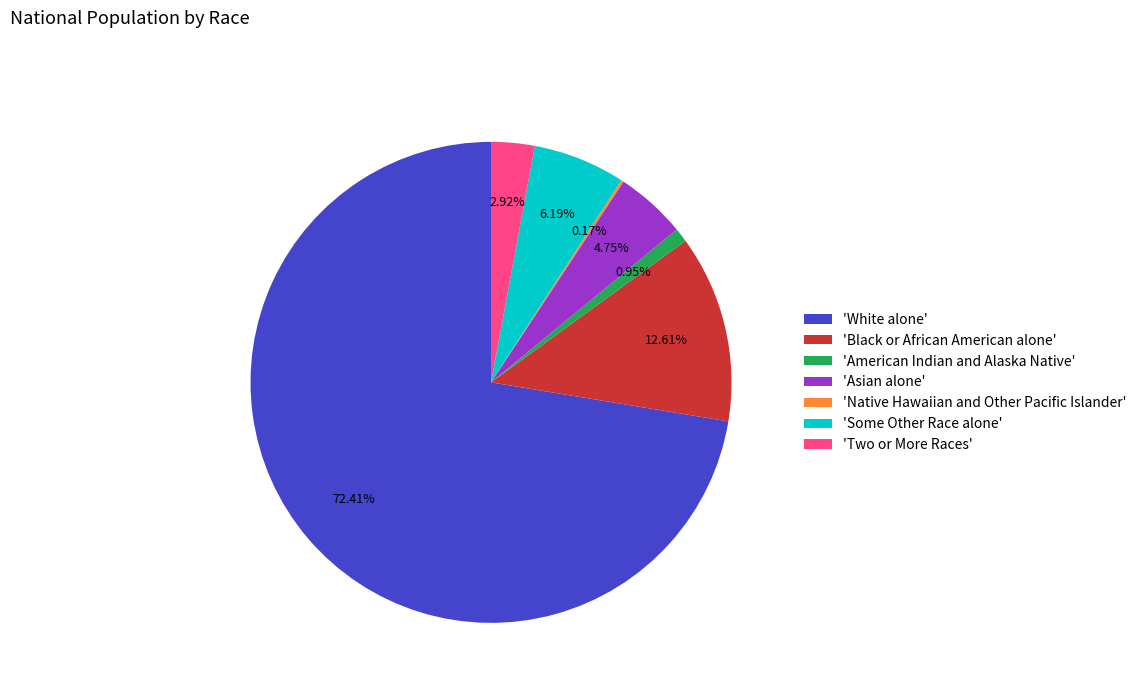

Which has a higher value, 'American Indian and Alaska Native' or 'Two or More Races'?

'Two or More Races'